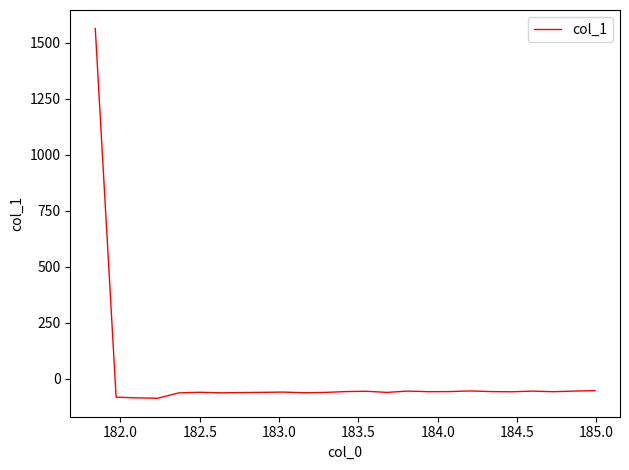

What is the greatest value displayed?

1564.1